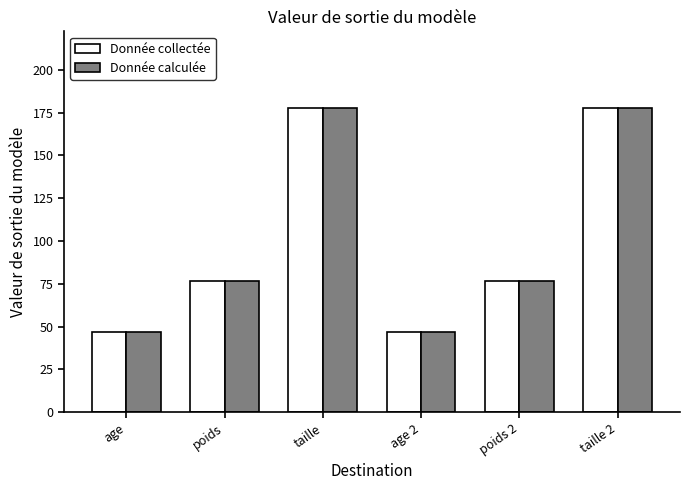

Reading left to right, list all the values displayed in this chart.

Donnée collectée: 47.0	76.5	178.0	47.0	76.5	178.0
Donnée calculée: 47.0	76.5	178.0	47.0	76.5	178.0